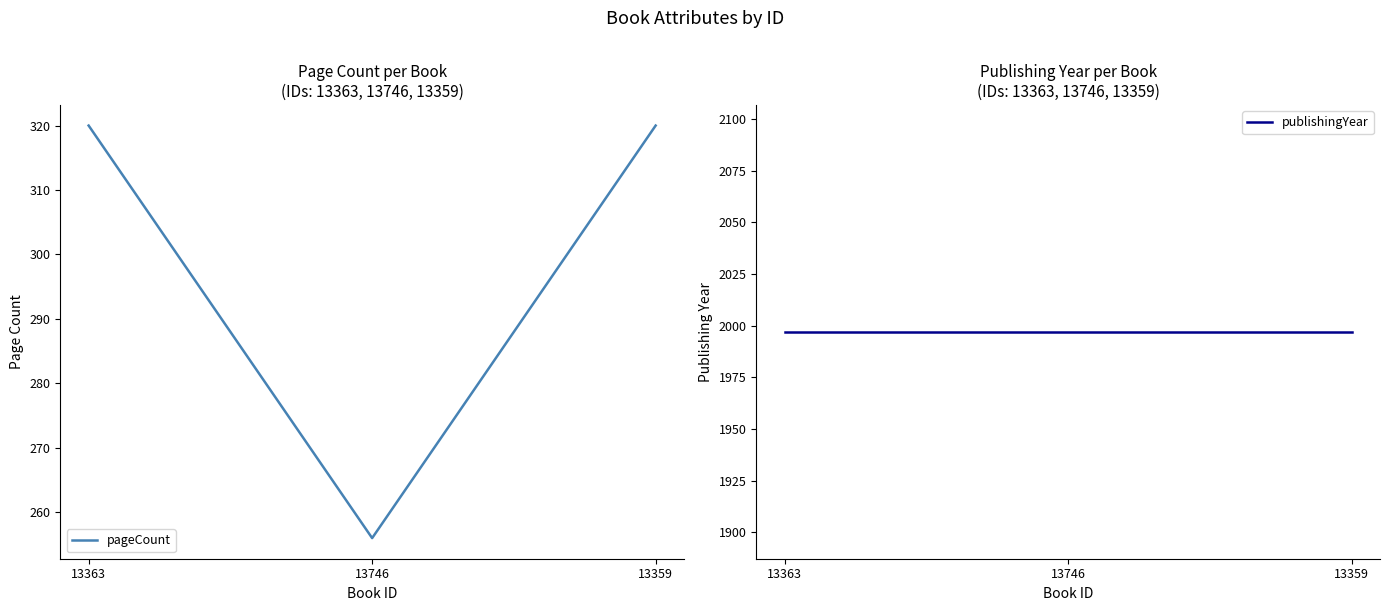

Which has a higher value, 13359 or 13363?

13359